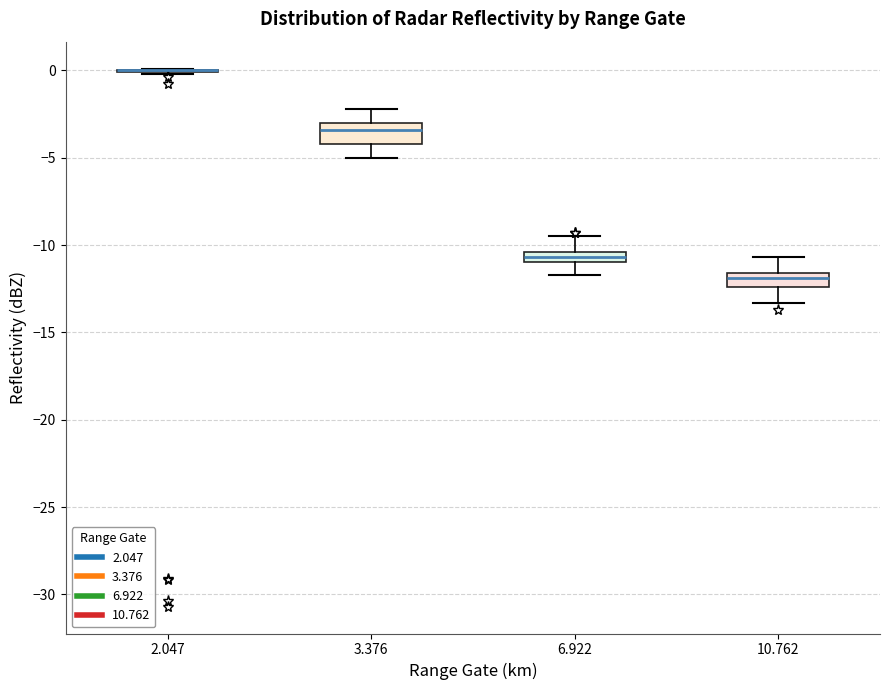

Where is the lower edge of the box at x = 6.922 on the y-axis? The values are not printed on the chart, so give them approximately, as read against the axis.

-11.0